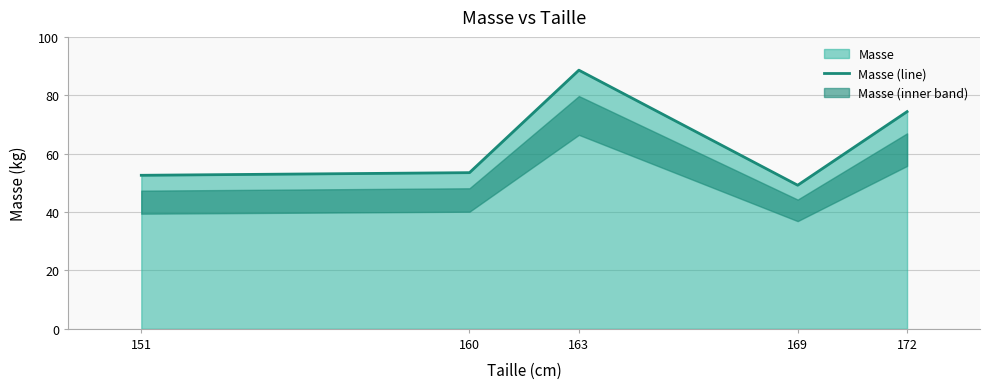

At which category does the data reach its first local valley?

169